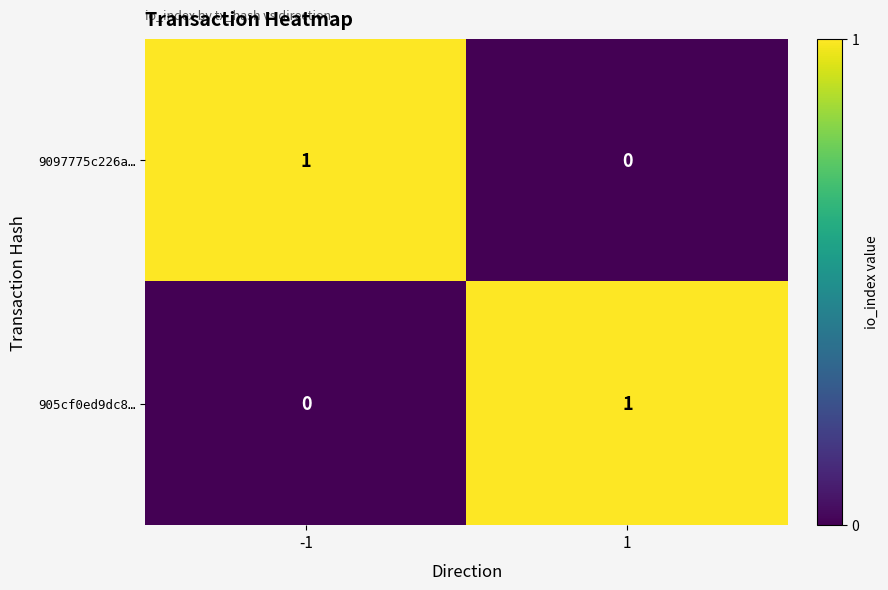

Is it true that 905cf0ed9dc8… equals 0 at 1?

False